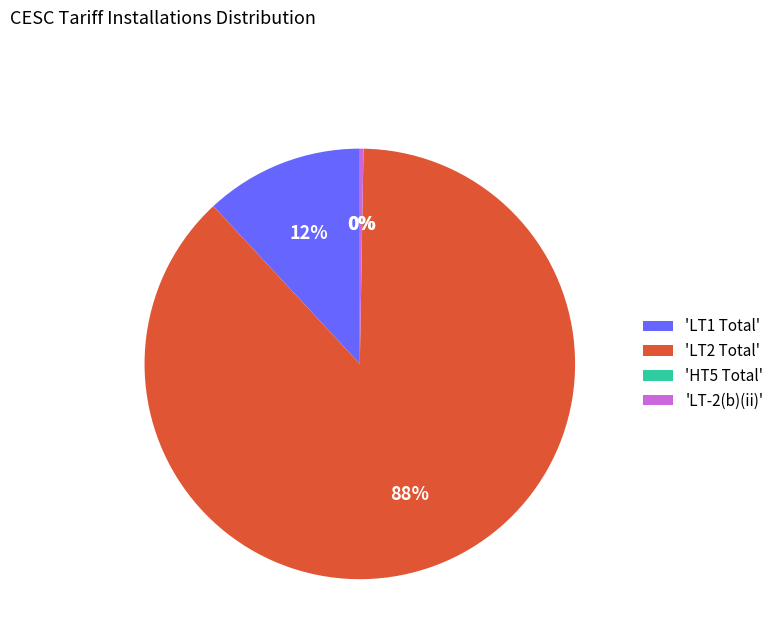

Does any single category account for the majority?

Yes